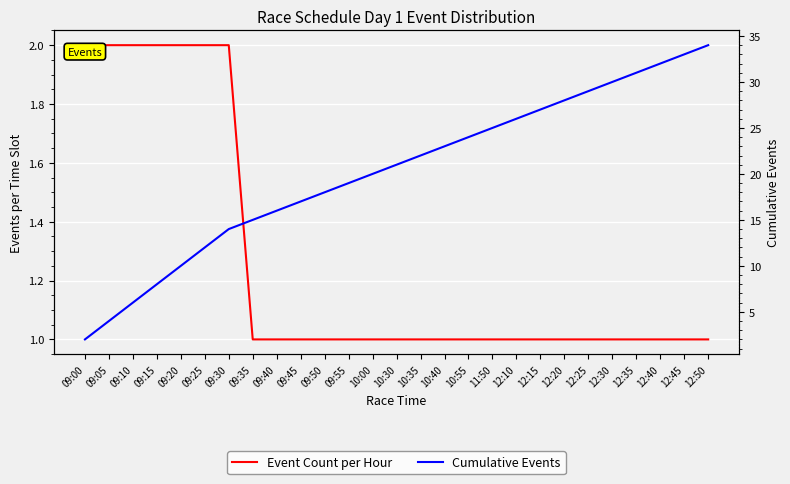

At which label does Event Count per Hour reach its minimum?

09:35